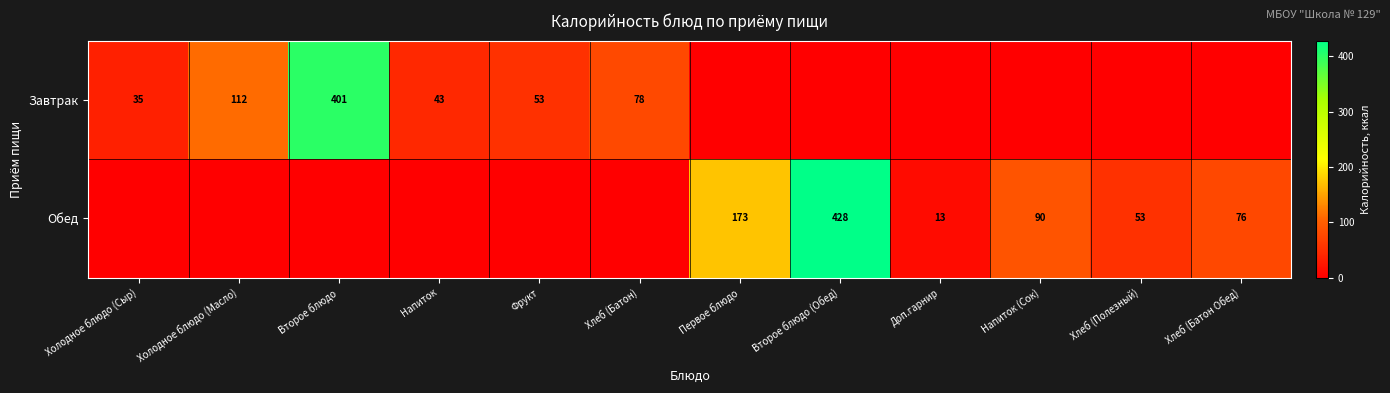

Is the value of Обед at Второе блюдо (Обед) greater than the value of Завтрак at Фрукт?

Yes